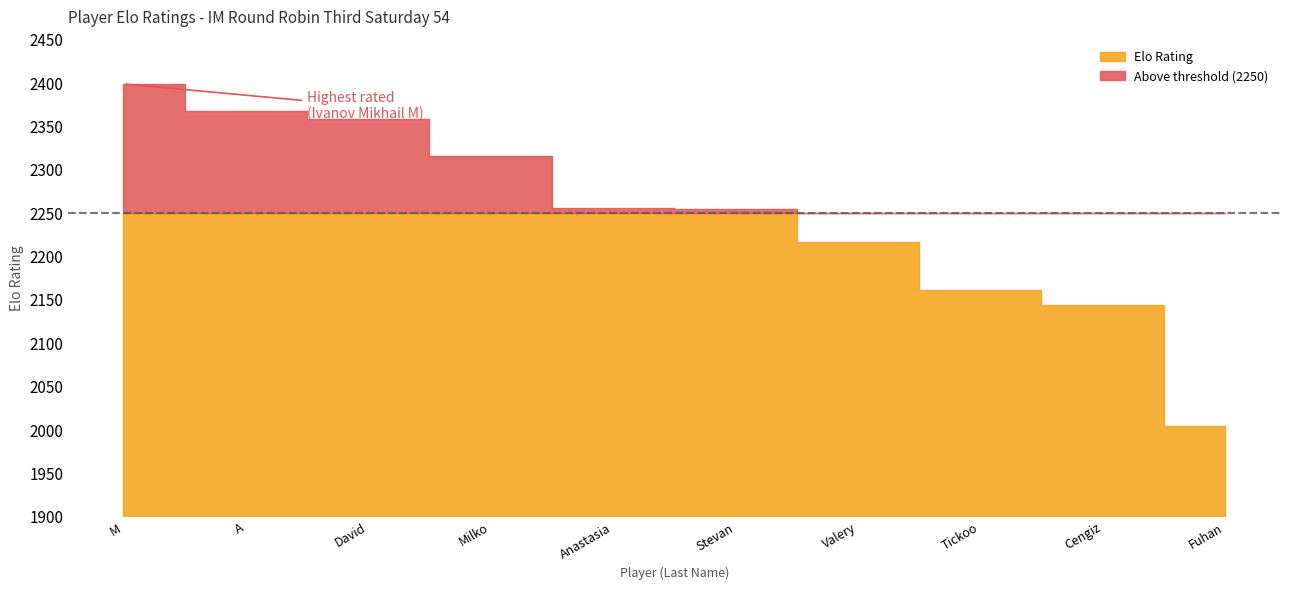

What position from the right is Kosanovic Goran A?

9